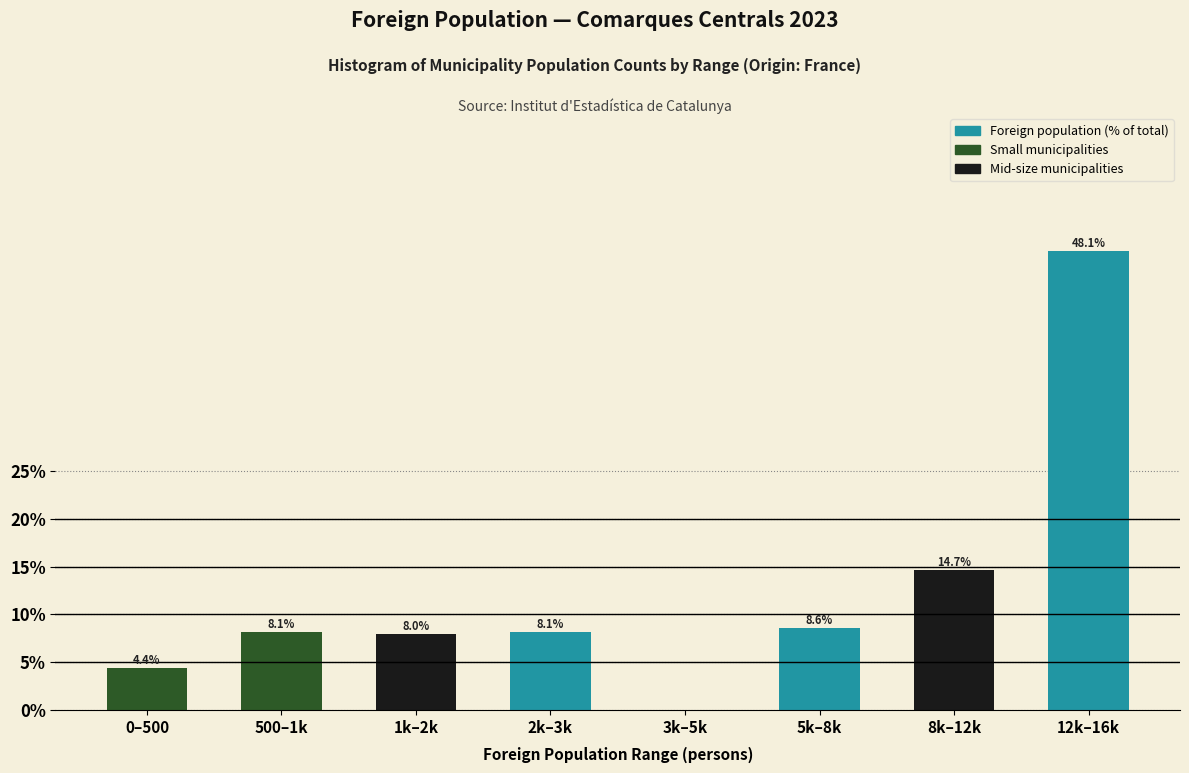

Reading left to right, extract all data points from this chart.

0–500=4.4	500–1k=8.1	1k–2k=8.0	2k–3k=8.1	3k–5k=0.0	5k–8k=8.6	8k–12k=14.7	12k–16k=48.1